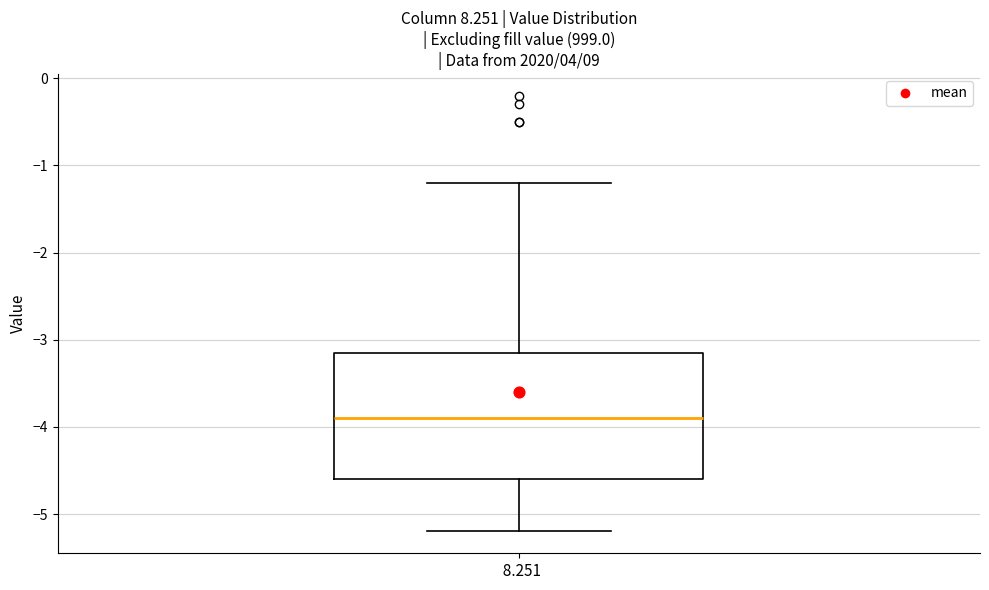

Transcribe this box plot: give where the median line is, the range the box spans, and where the two whiskers end, as read against the y-axis. The values are not printed on the chart, so give them approximately, as read against the axis.

median -3.9, box -4.6 to -3.1, whiskers -5.2 to -1.2